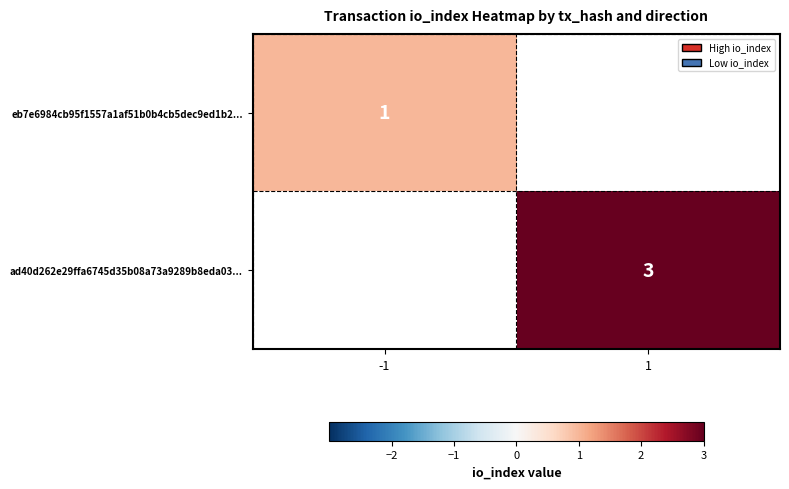

The value of ad40d262e29ffa6745d35b08a73a9289b8eda03... at 1 is 3. True or false?

True